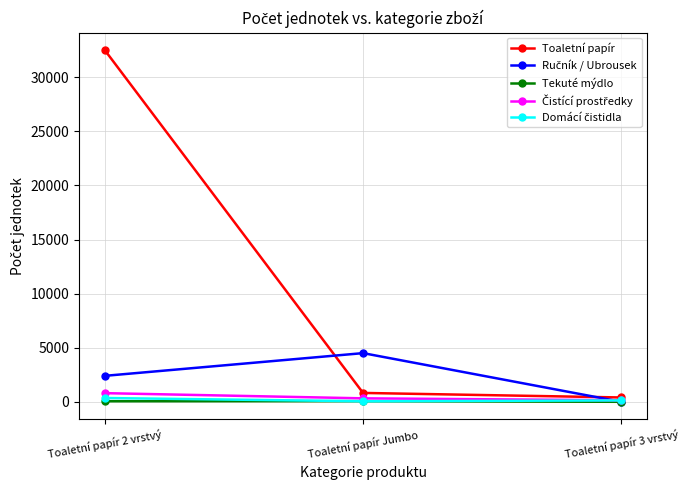

At which category is the sum across all series the highest?

Toaletní papír 2 vrstvý